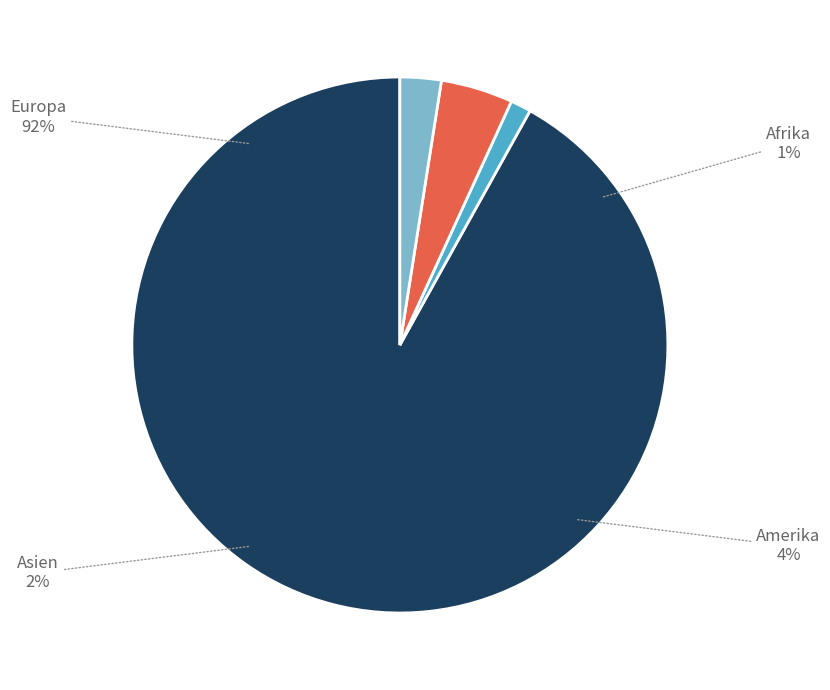

Count the number of slices in the pie.

5